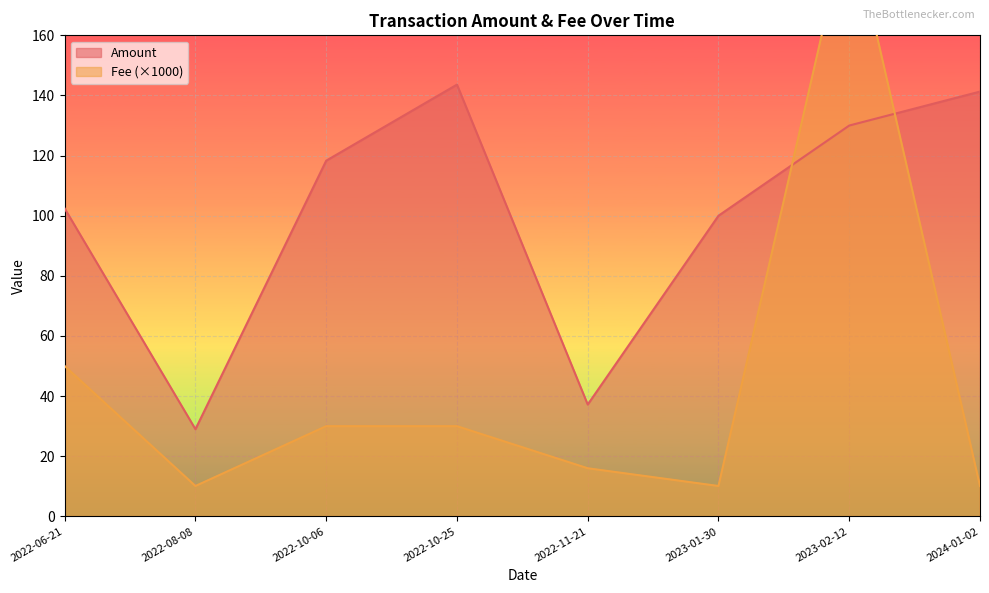

What is the value of the Fee point at the 6th from the left?

10.1